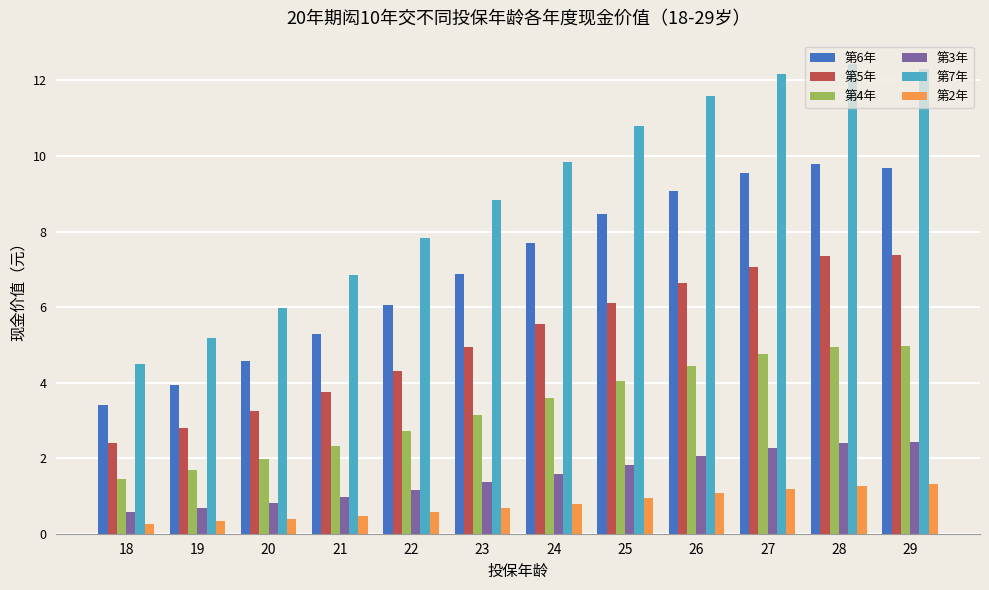

How many groups of bars are there?

12